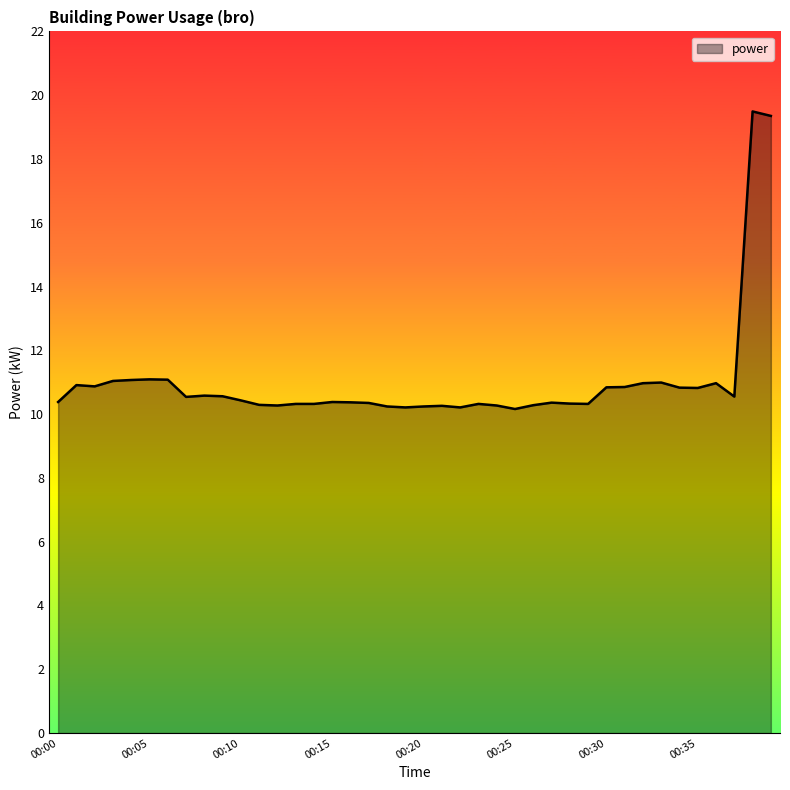

What is the difference between the maximum and minimum values?

9.3